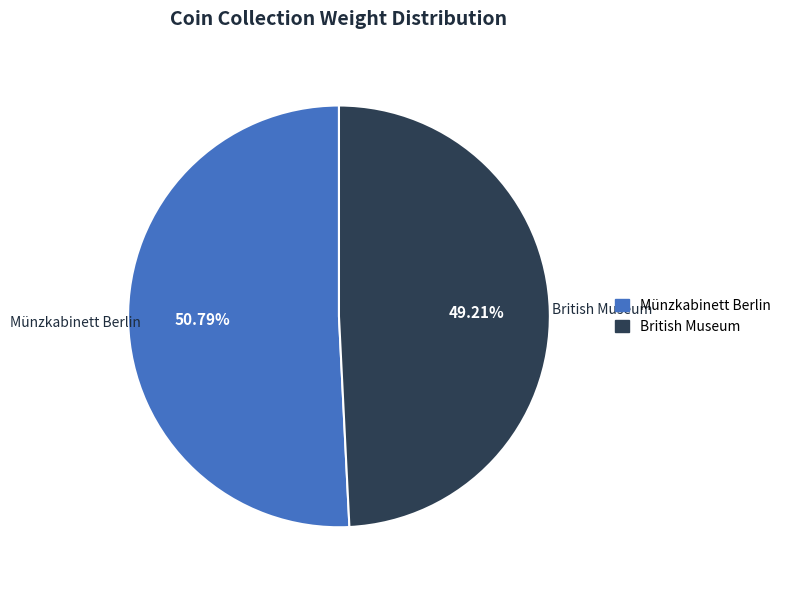

What is the ratio of the value at British Museum to the value at Münzkabinett Berlin?

1.0